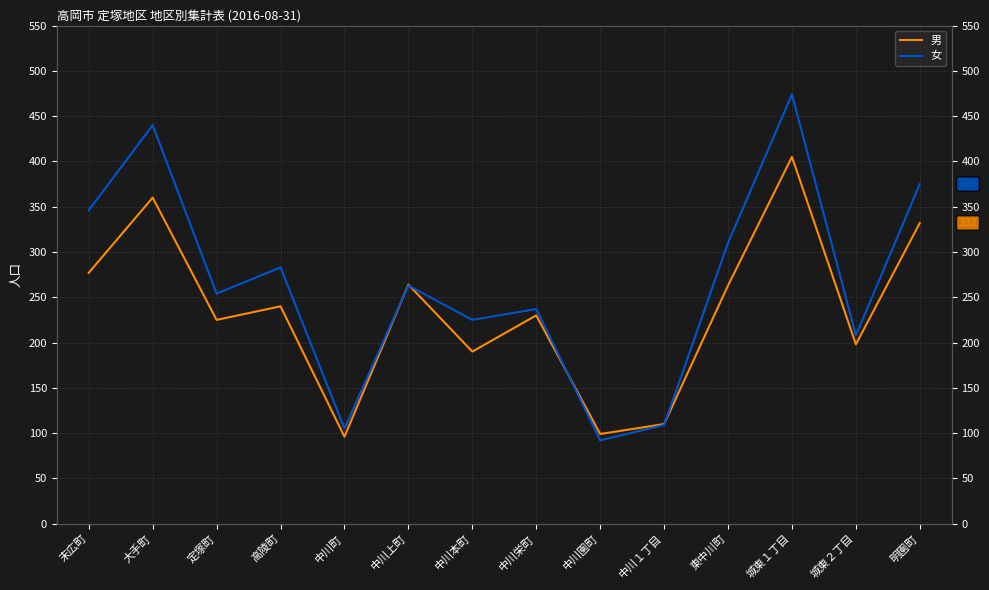

The 女 series shows 375 at 明園町. True or false?

True